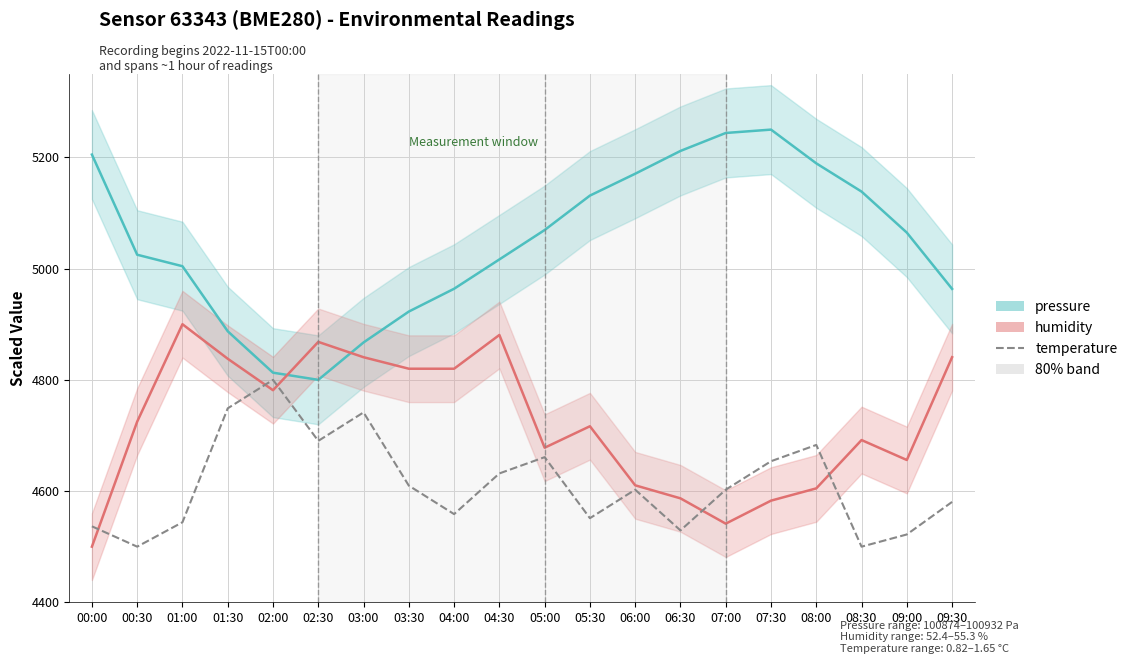

Rank the series by their average value, from lowest to highest.

temperature, humidity_mean, pressure_mean